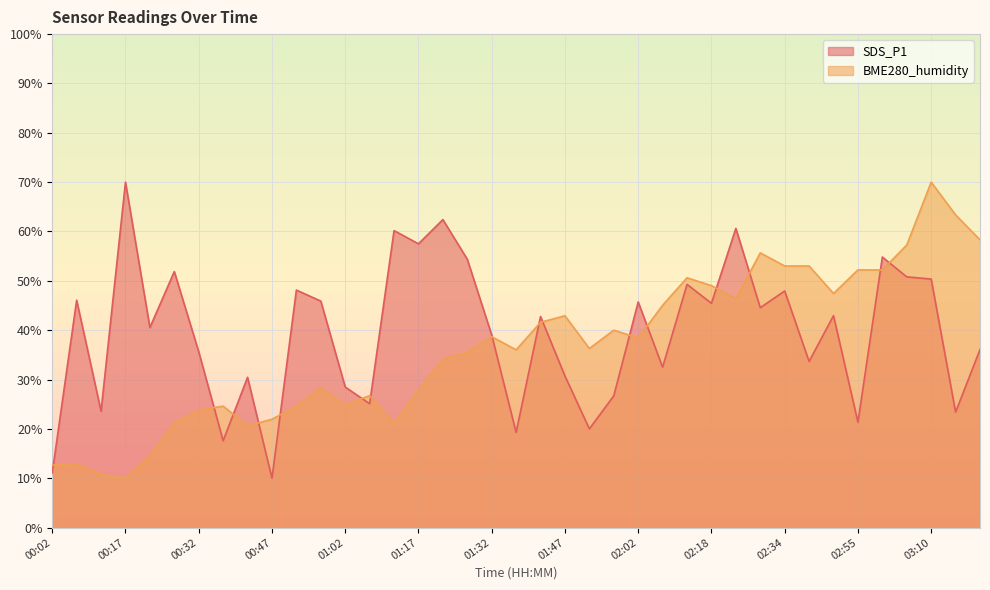

Which series has the largest total across all categories?

SDS_P1